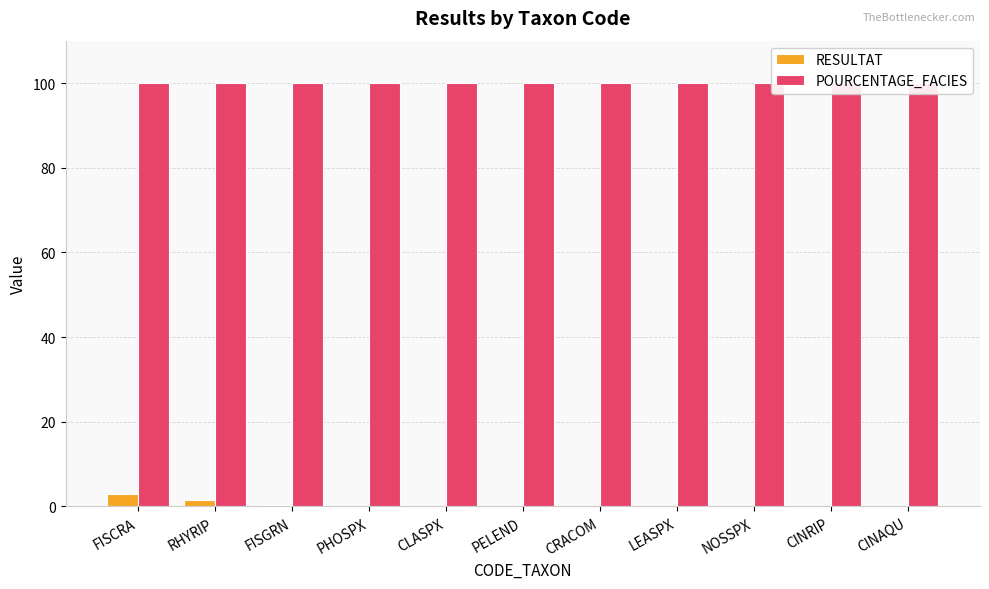

What is the sum of all POURCENTAGE_FACIES values?

1100.0